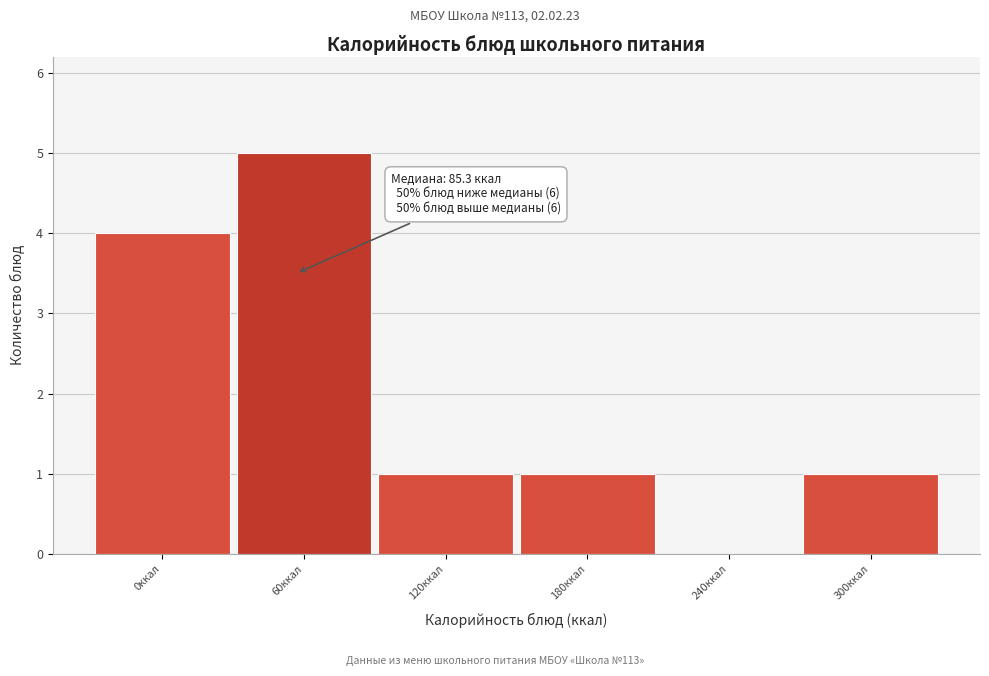

Reading left to right, extract all data points from this chart.

0ккал=4	60ккал=5	120ккал=1	180ккал=1	240ккал=0	300ккал=1